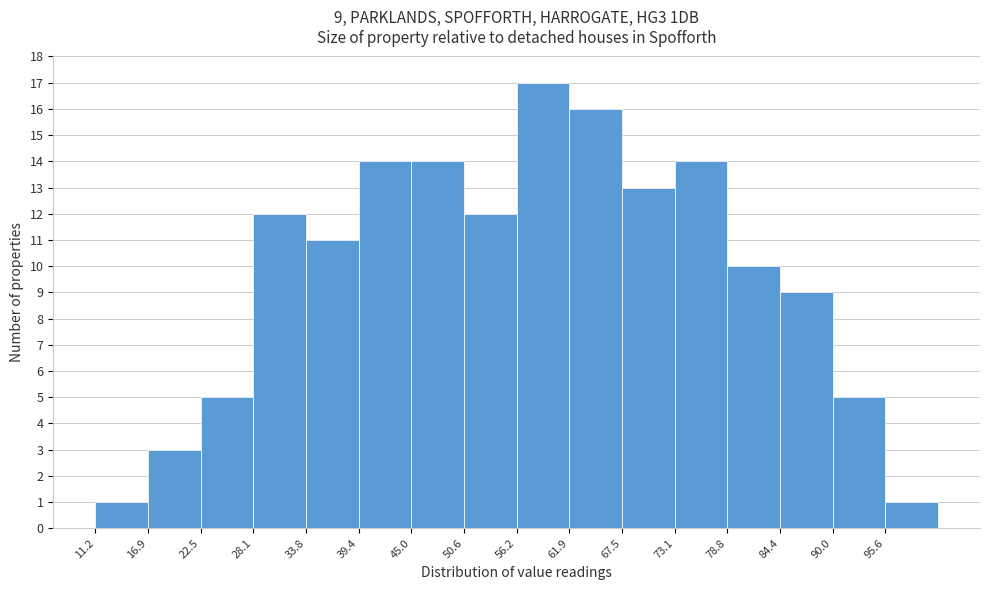

Which range on the x-axis has the tallest bar?

56 to 62